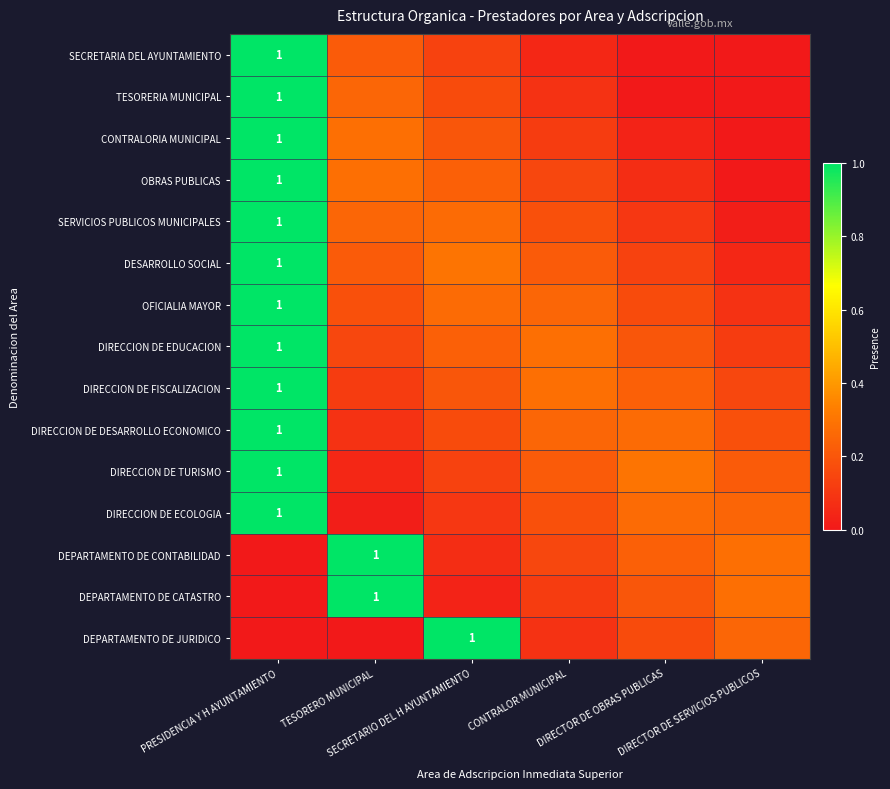

The value of DEPARTAMENTO DE CONTABILIDAD at TESORERO MUNICIPAL is 0.3. True or false?

False